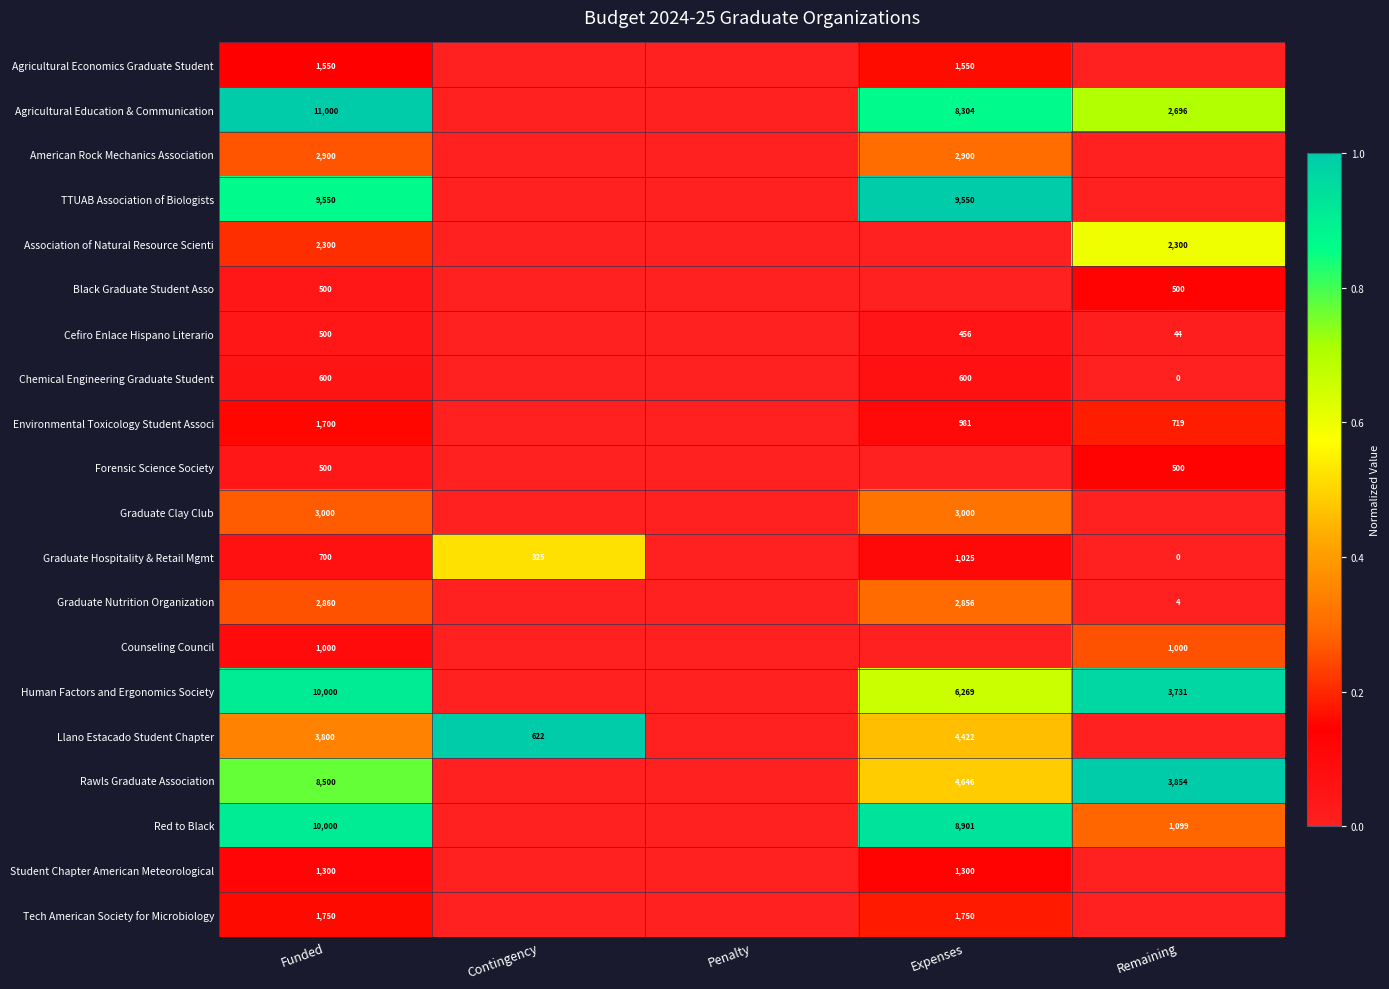

Is it true that Tech American Society for Microbiology equals 1750 at Expenses?

True